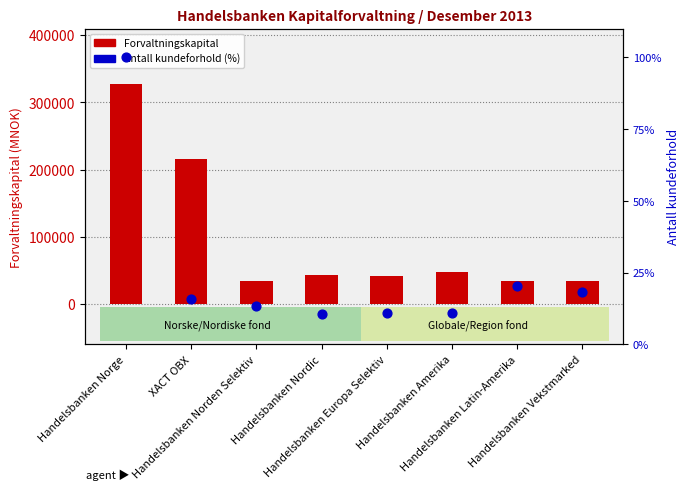

Which series reaches the maximum Y coordinate?

Forvaltningskapital